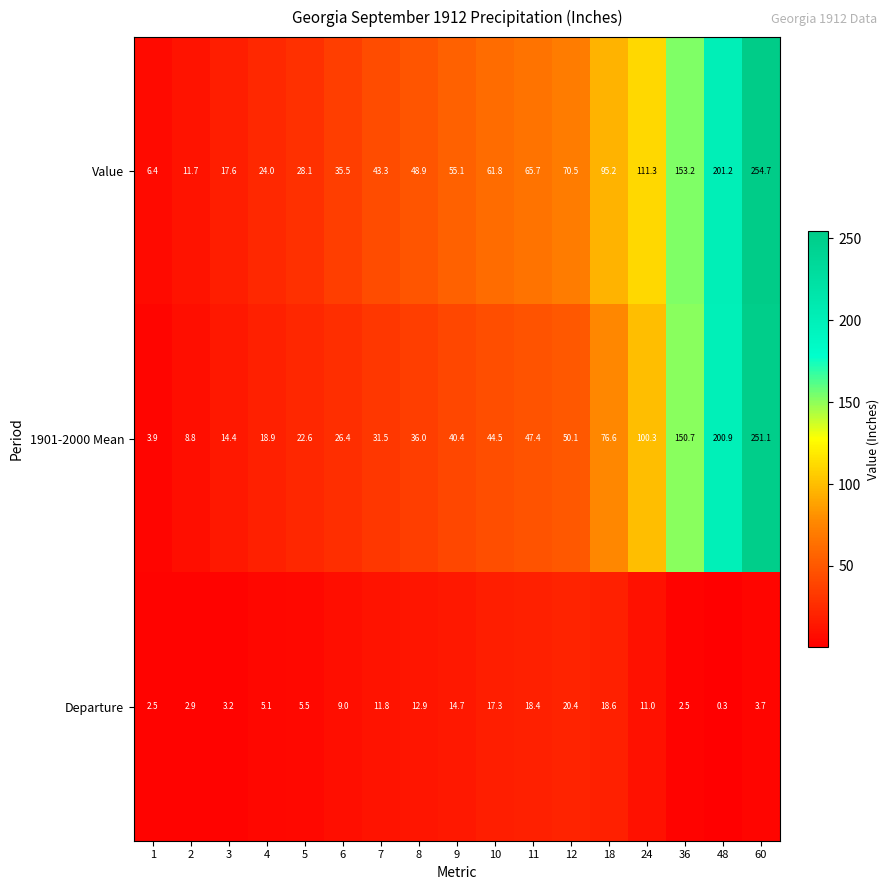

At which label is 1901-2000 Mean closest to 127?

36